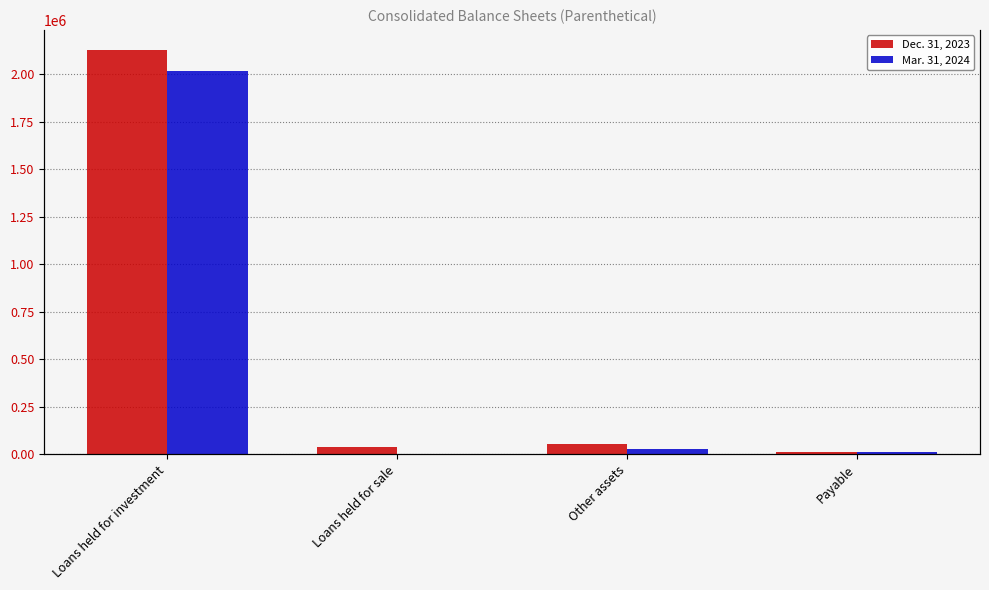

How many data points does each series have?

4